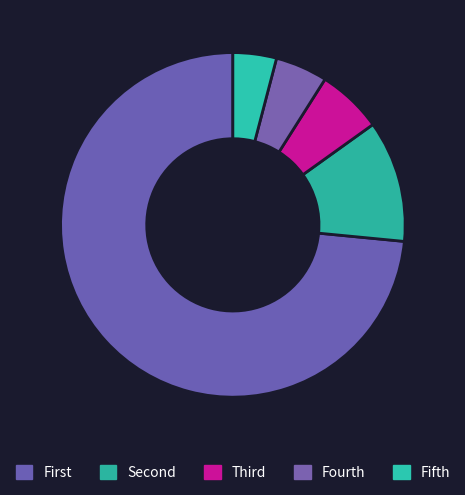

Count the number of slices in the pie.

5